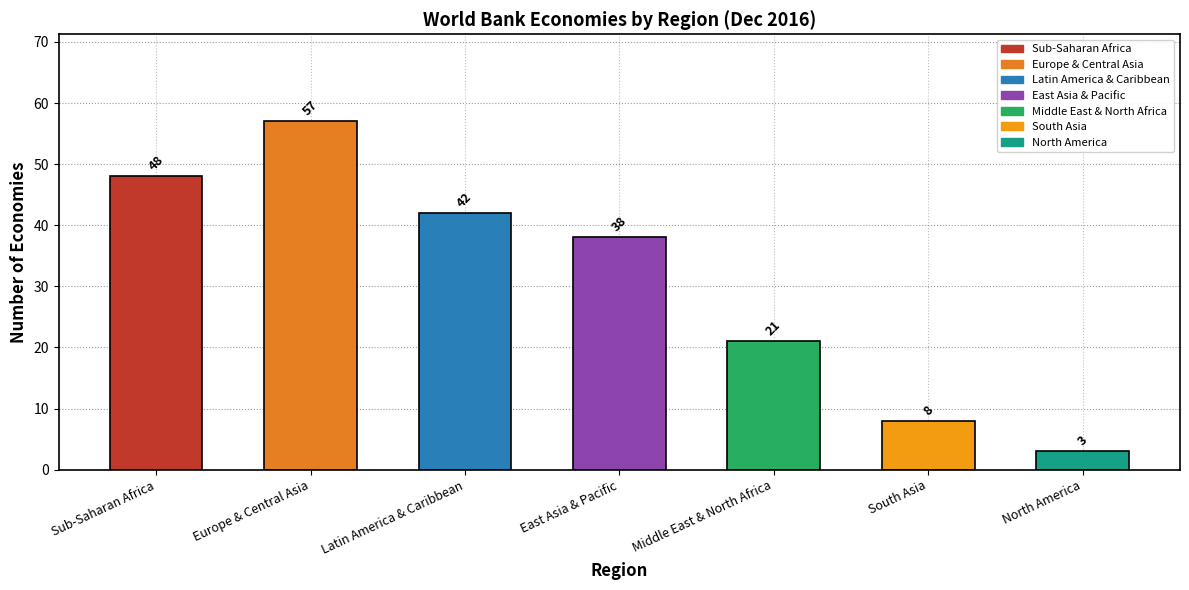

Which has a higher value, East Asia & Pacific or Middle East & North Africa?

East Asia & Pacific